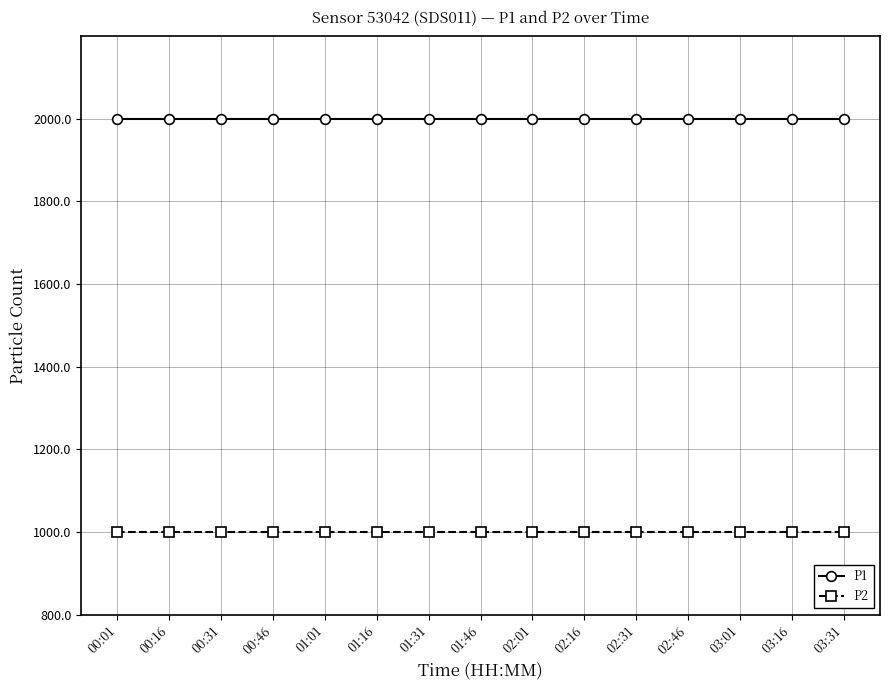

Reading left to right, list all the values displayed in this chart.

P1: 1999.9	1999.9	1999.9	1999.9	1999.9	1999.9	1999.9	1999.9	1999.9	1999.9	1999.9	1999.9	1999.9	1999.9	1999.9
P2: 999.9	999.9	999.9	999.9	999.9	999.9	999.9	999.9	999.9	999.9	999.9	999.9	999.9	999.9	999.9